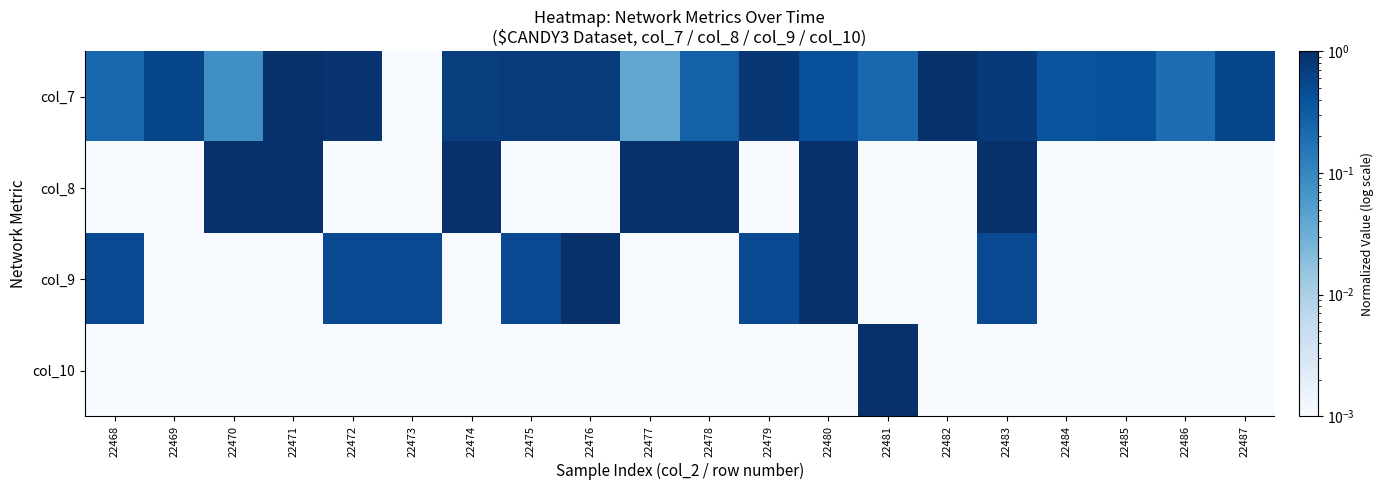

Which series changed the most between 22468 and 22474?

col_8